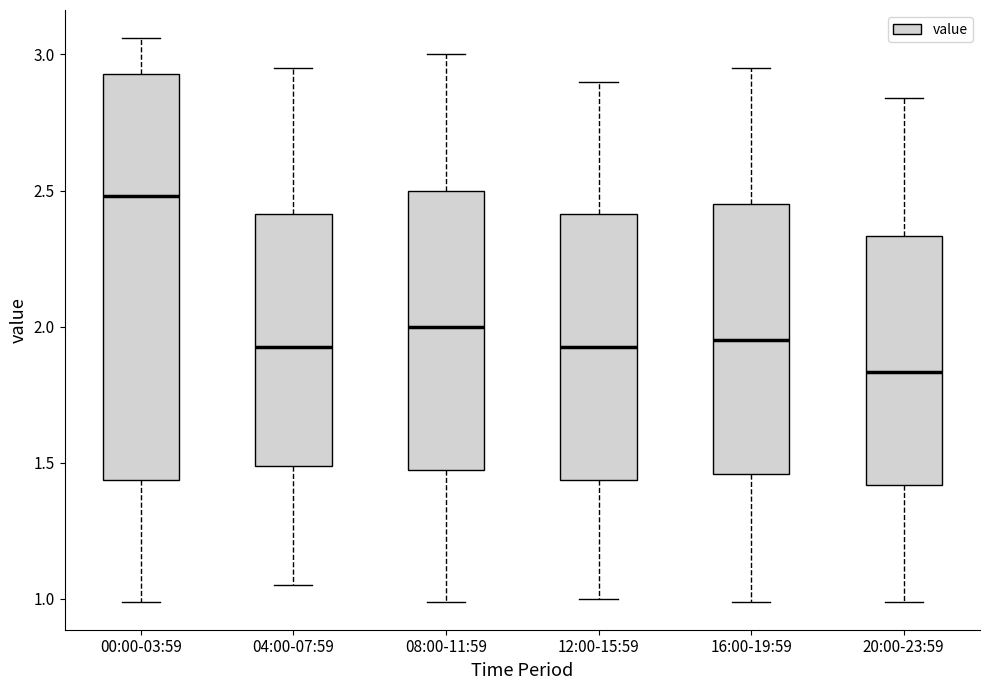

Where does the upper whisker of the box for 00:00-03:59 end on the y-axis? The values are not printed on the chart, so give them approximately, as read against the axis.

3.05